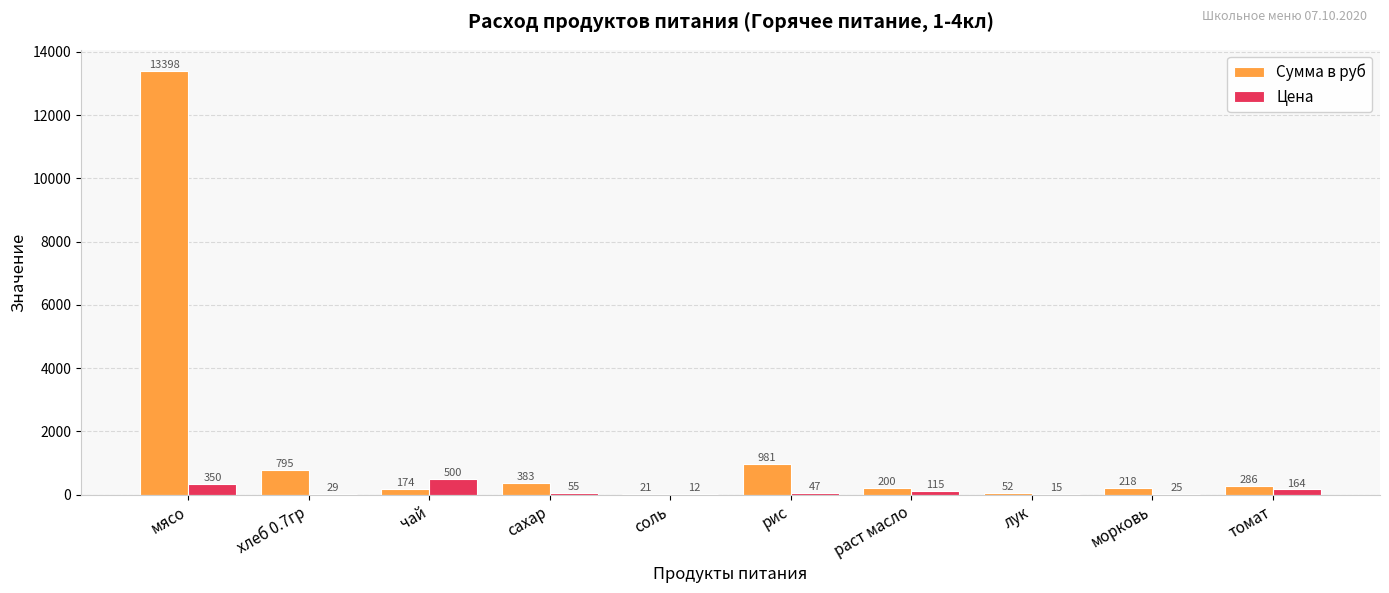

How many series are shown in this chart?

2